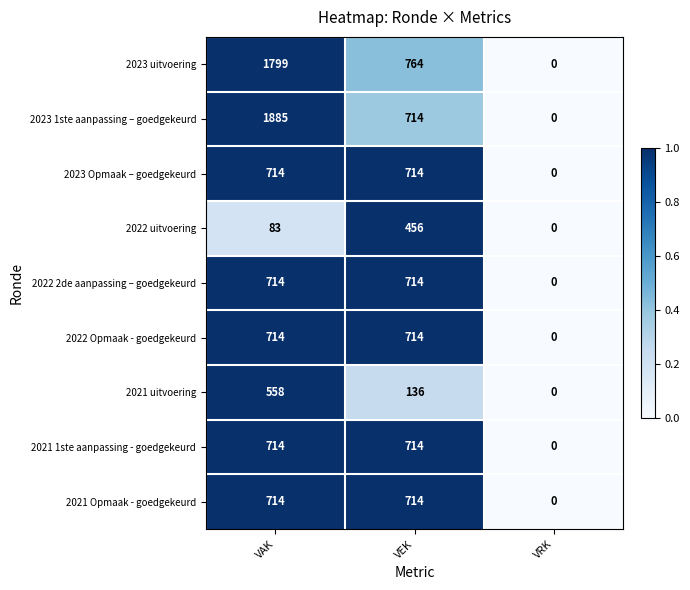

Which series changed the most between VEK and VRK?

2023 uitvoering